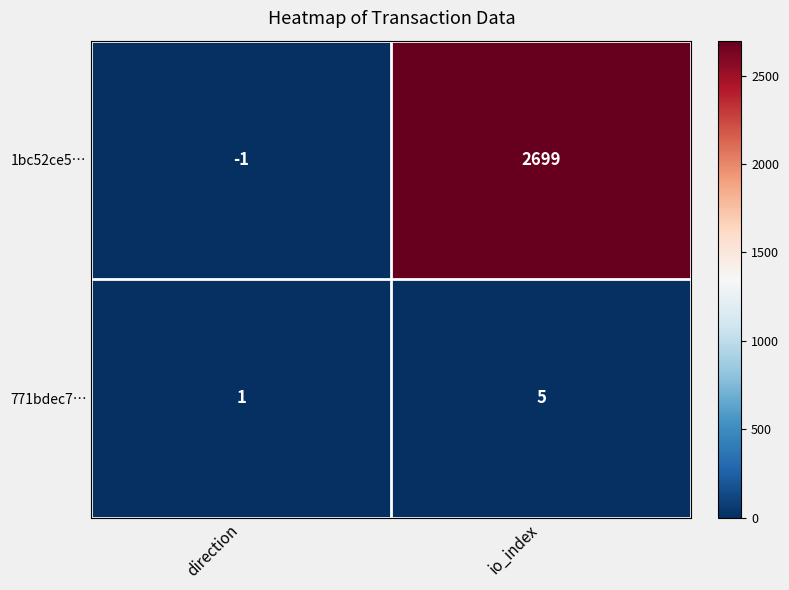

What is the difference between the maximum and minimum values in the 1bc52ce5… series?

2700